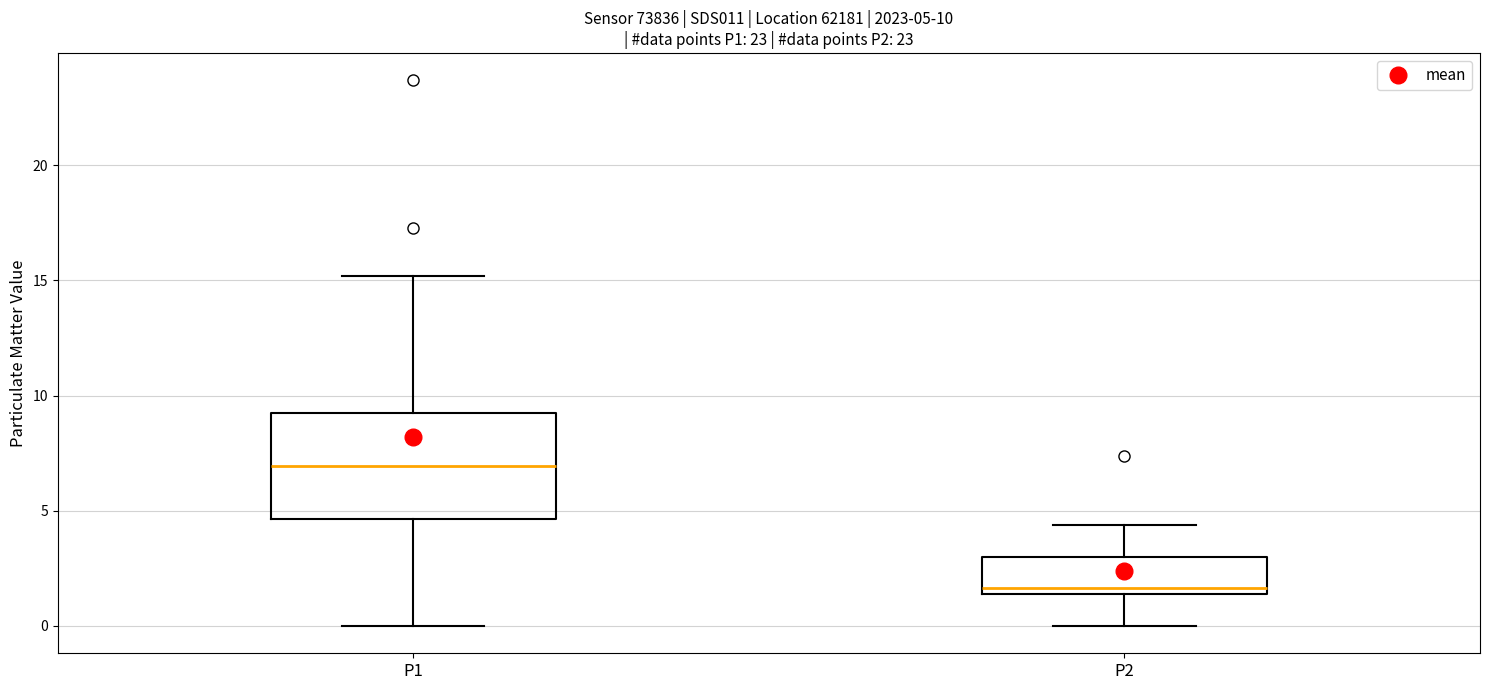

Which box's median line is the lowest?

P2